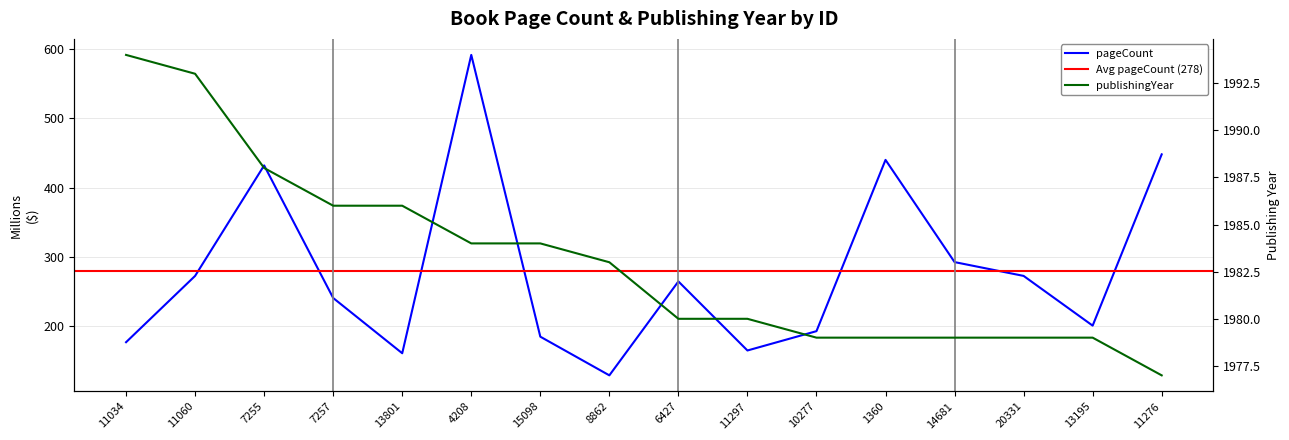

Where is the first local minimum for pageCount?

13801